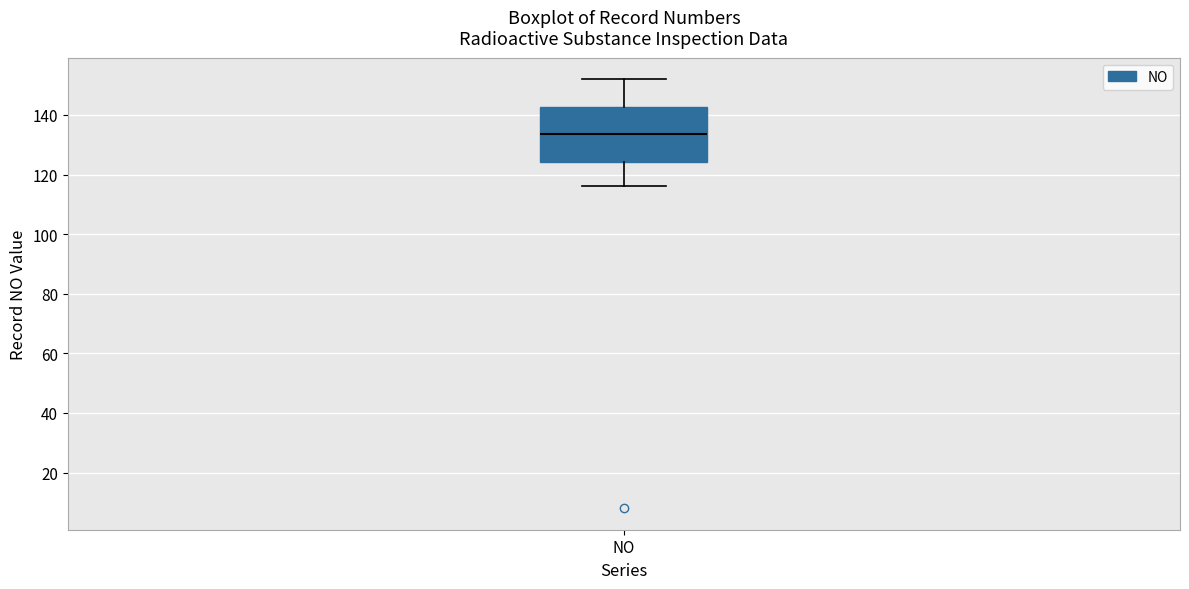

Where does the lower whisker of the box for NO end on the y-axis? The values are not printed on the chart, so give them approximately, as read against the axis.

116